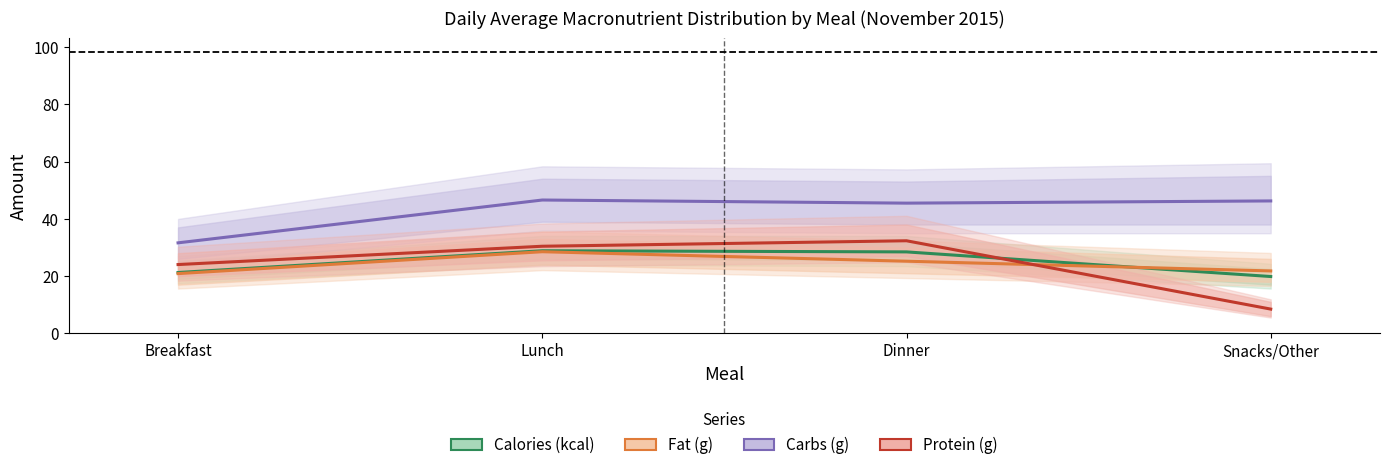

What is the average value of the Calories (kcal) series?

24.6